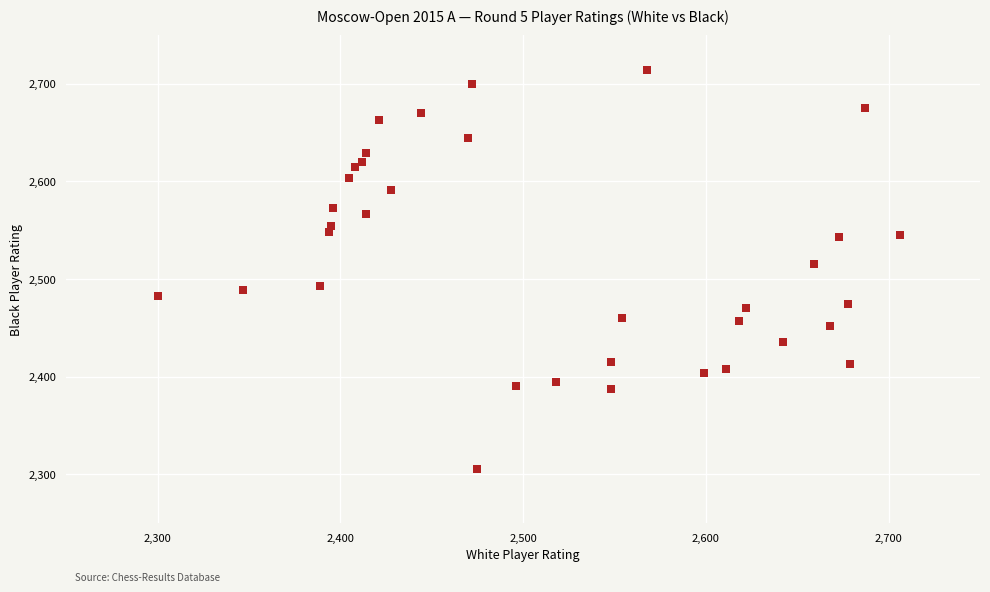

What is the range of Y values (max minus min)?

409